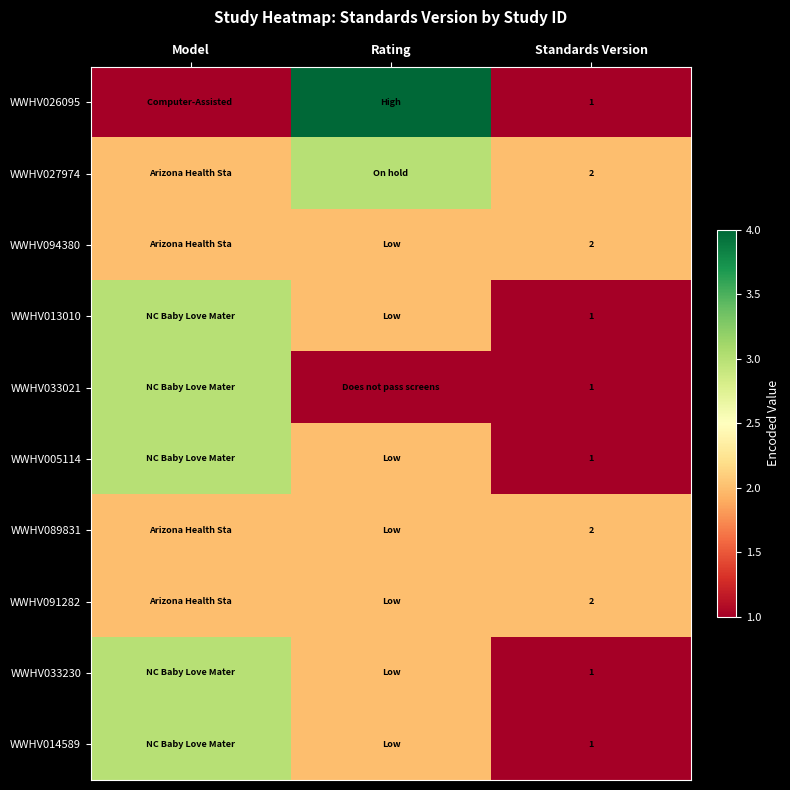

At which category is the sum across all series the highest?

Model